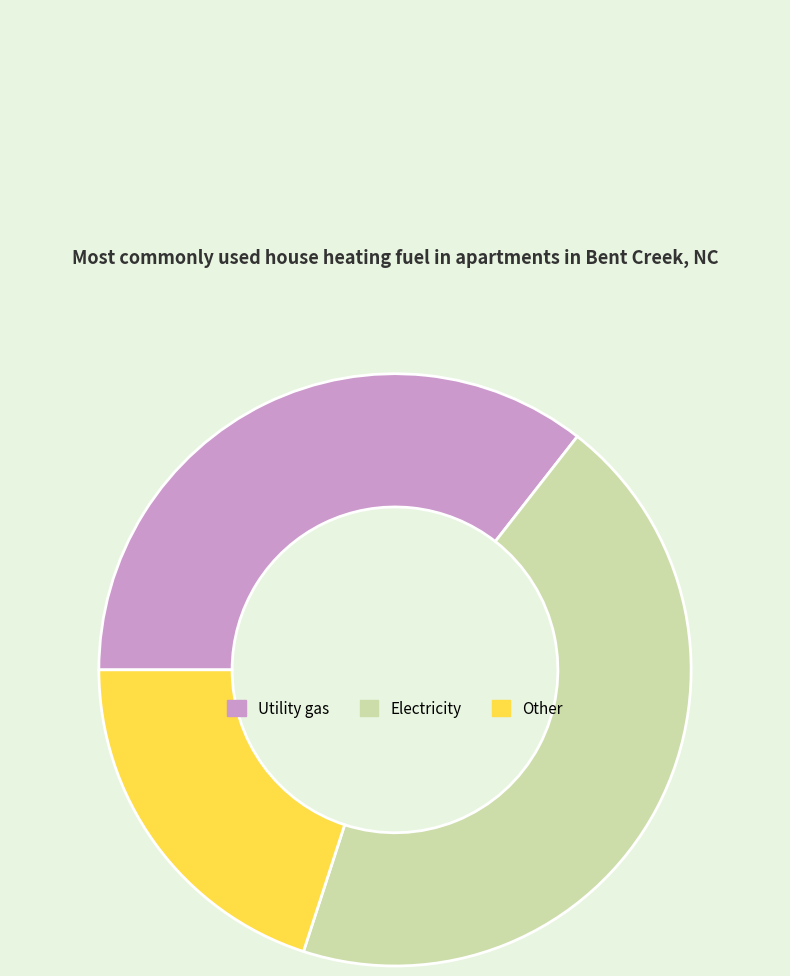

True or false: Utility gas accounts for 36% of the total.

True